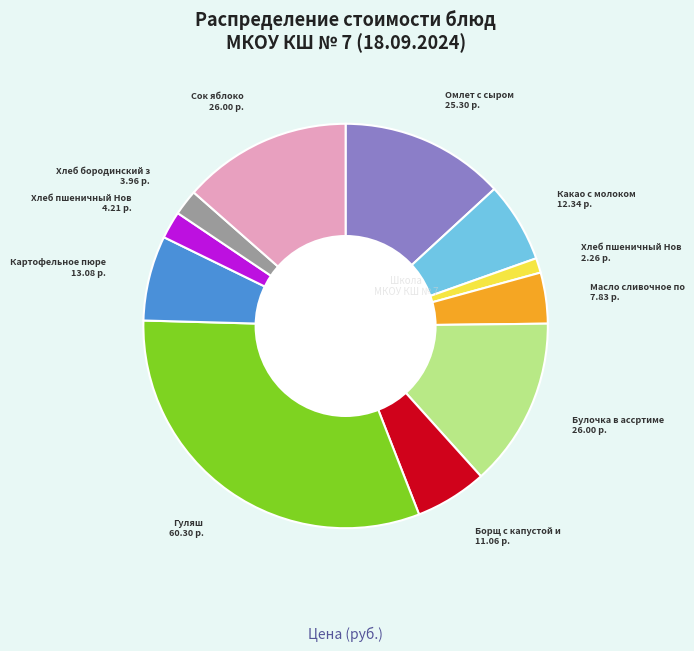

Is there a majority slice in this chart?

No